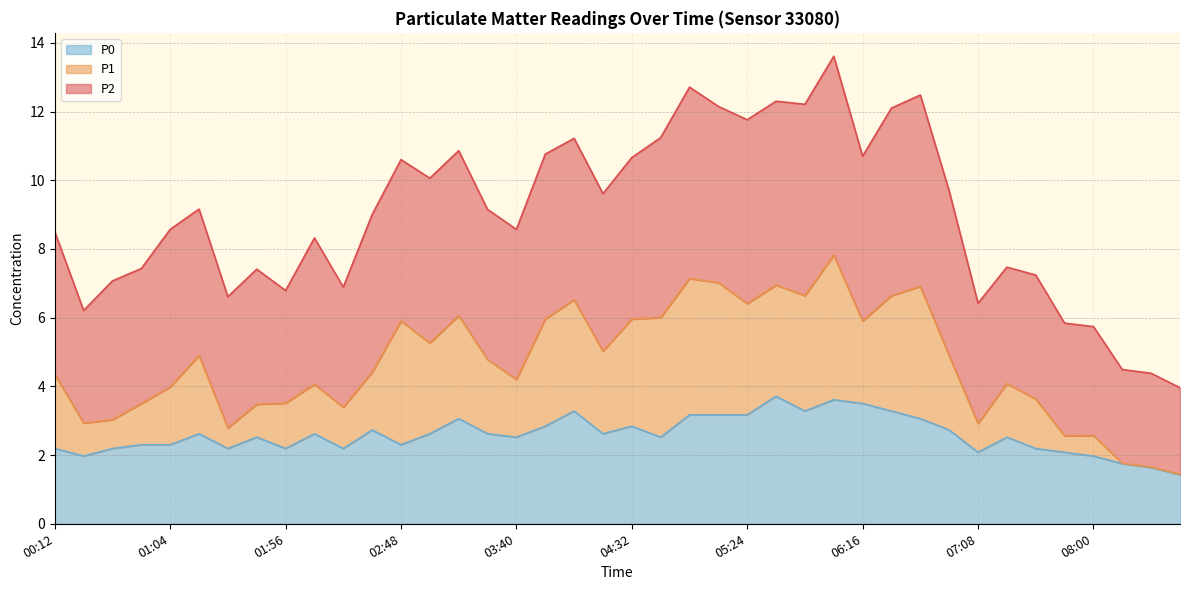

True or false: P0 and P1 intersect in this chart.

False